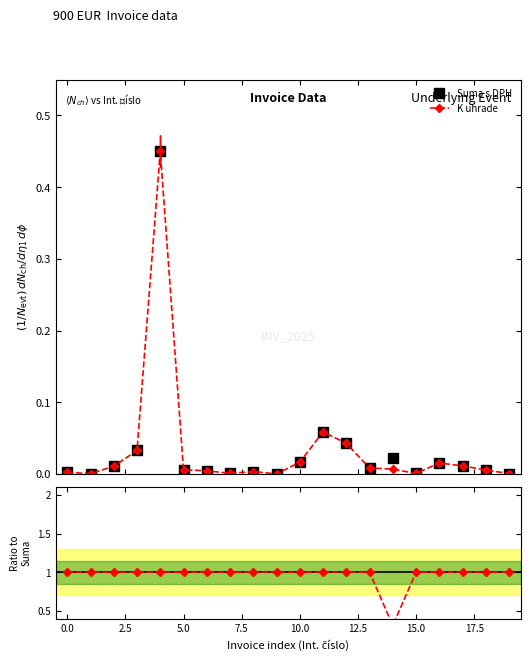

True or false: K uhrade has a value of 1.0 at 10.

True